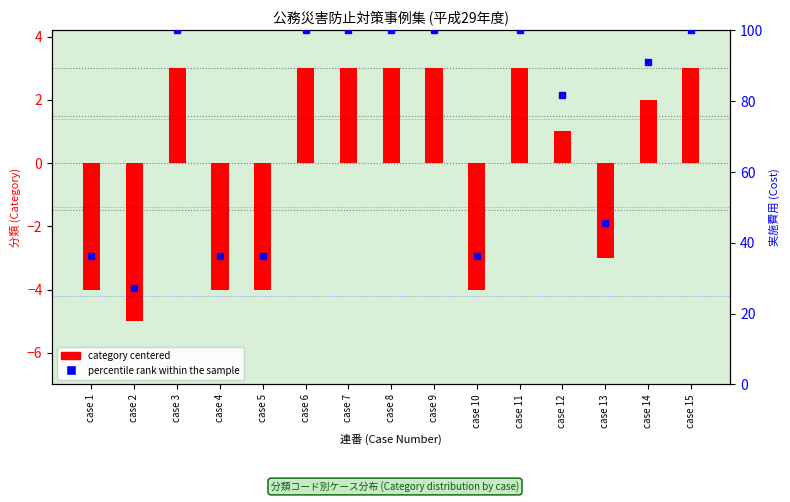

What is the total value across all series at case 12?

82.8